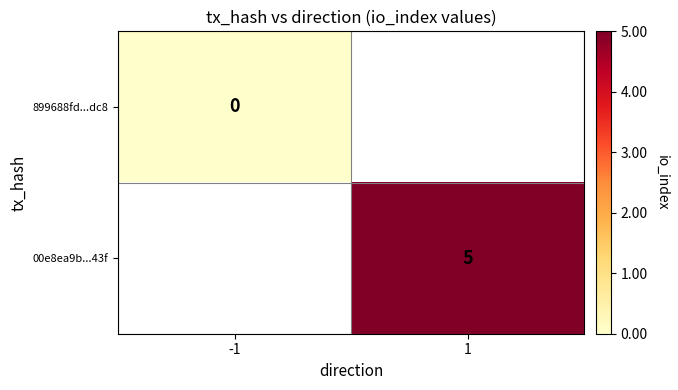

List the labels in order of 899688fd...dc8 value, largest first.

-1, 1